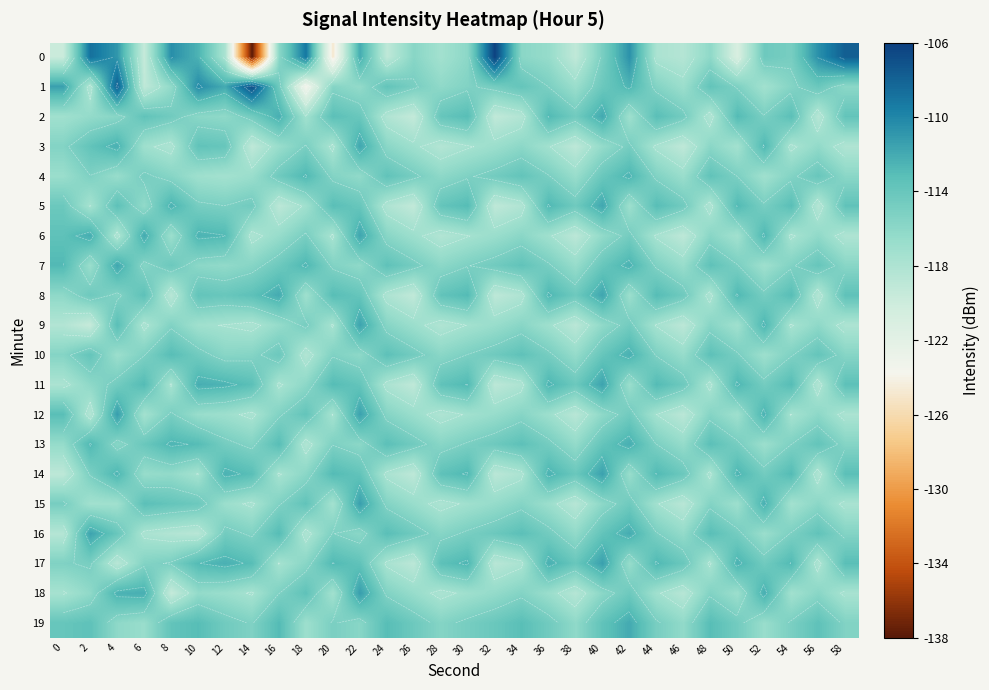

At which label does 0 reach its peak?

32